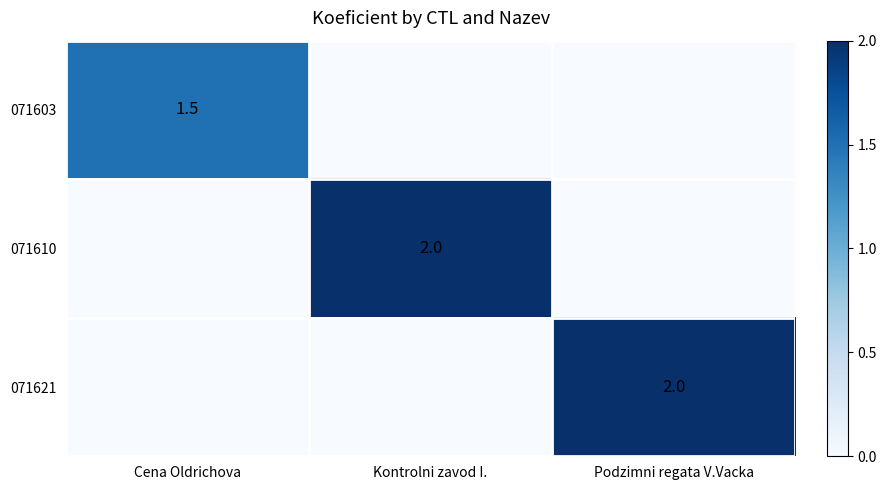

The 071621 series shows 0.9 at Podzimni regata V.Vacka. True or false?

False